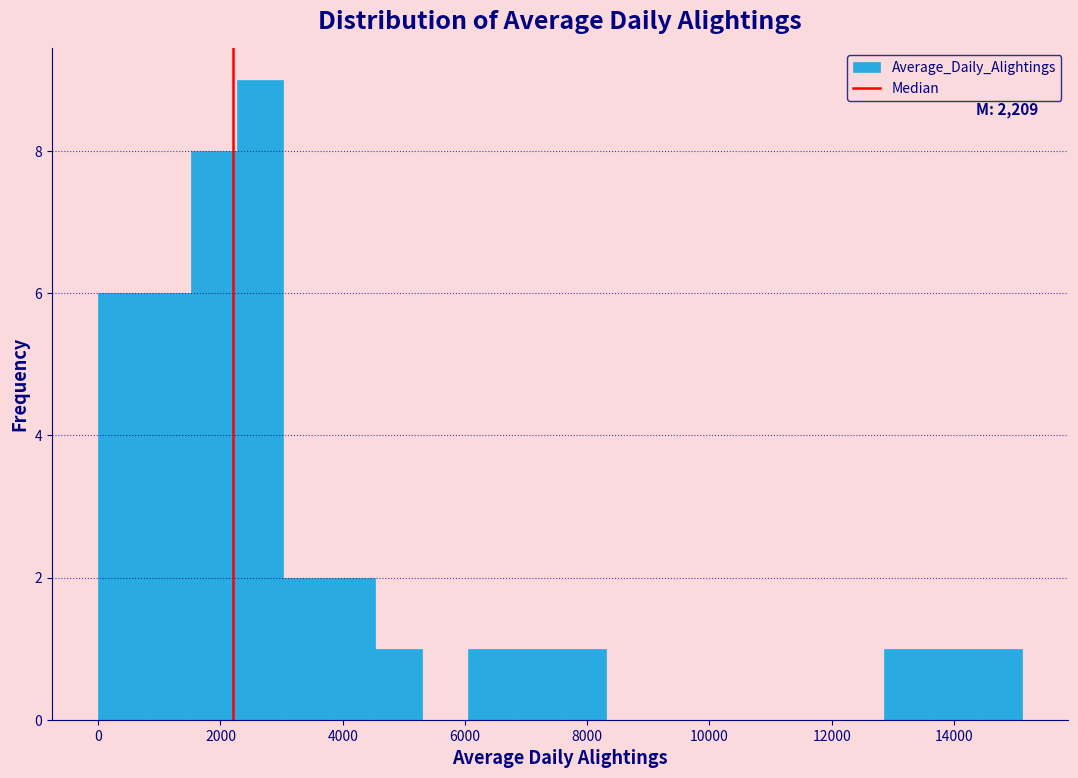

Around what value on the x-axis is the tallest bar? Give the approximate position of its centre, as read against the axis.

2600